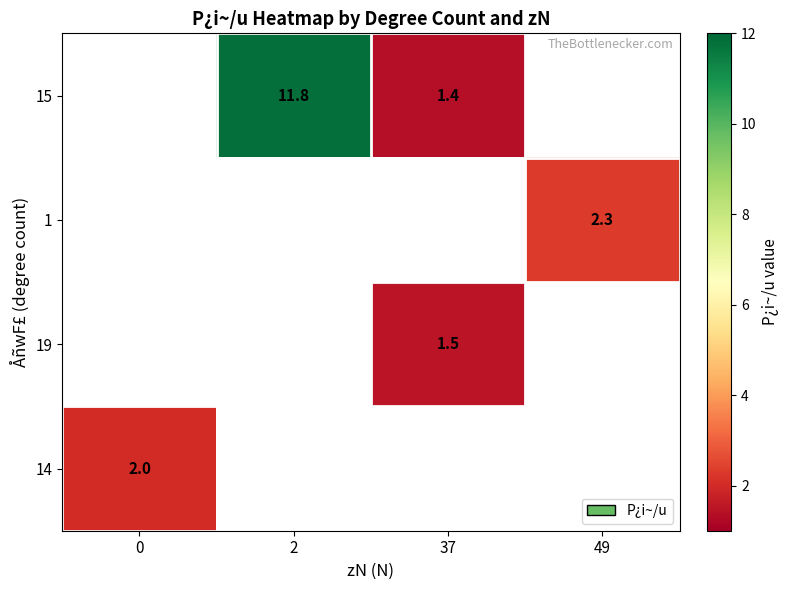

The value of 14 at 0 is 2.0. True or false?

True